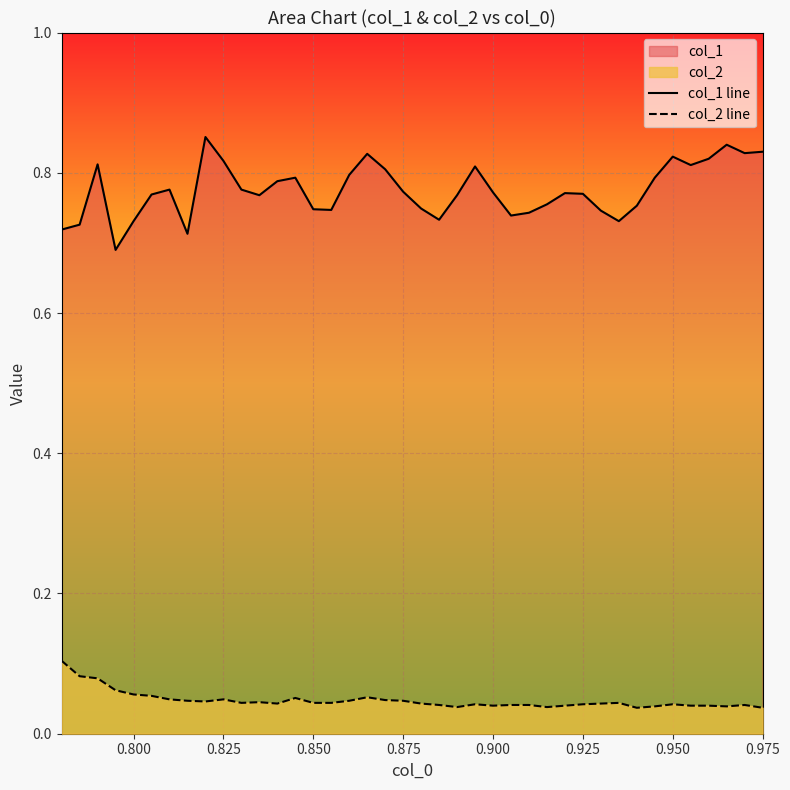

Which series has the largest total across all categories?

col_1 line